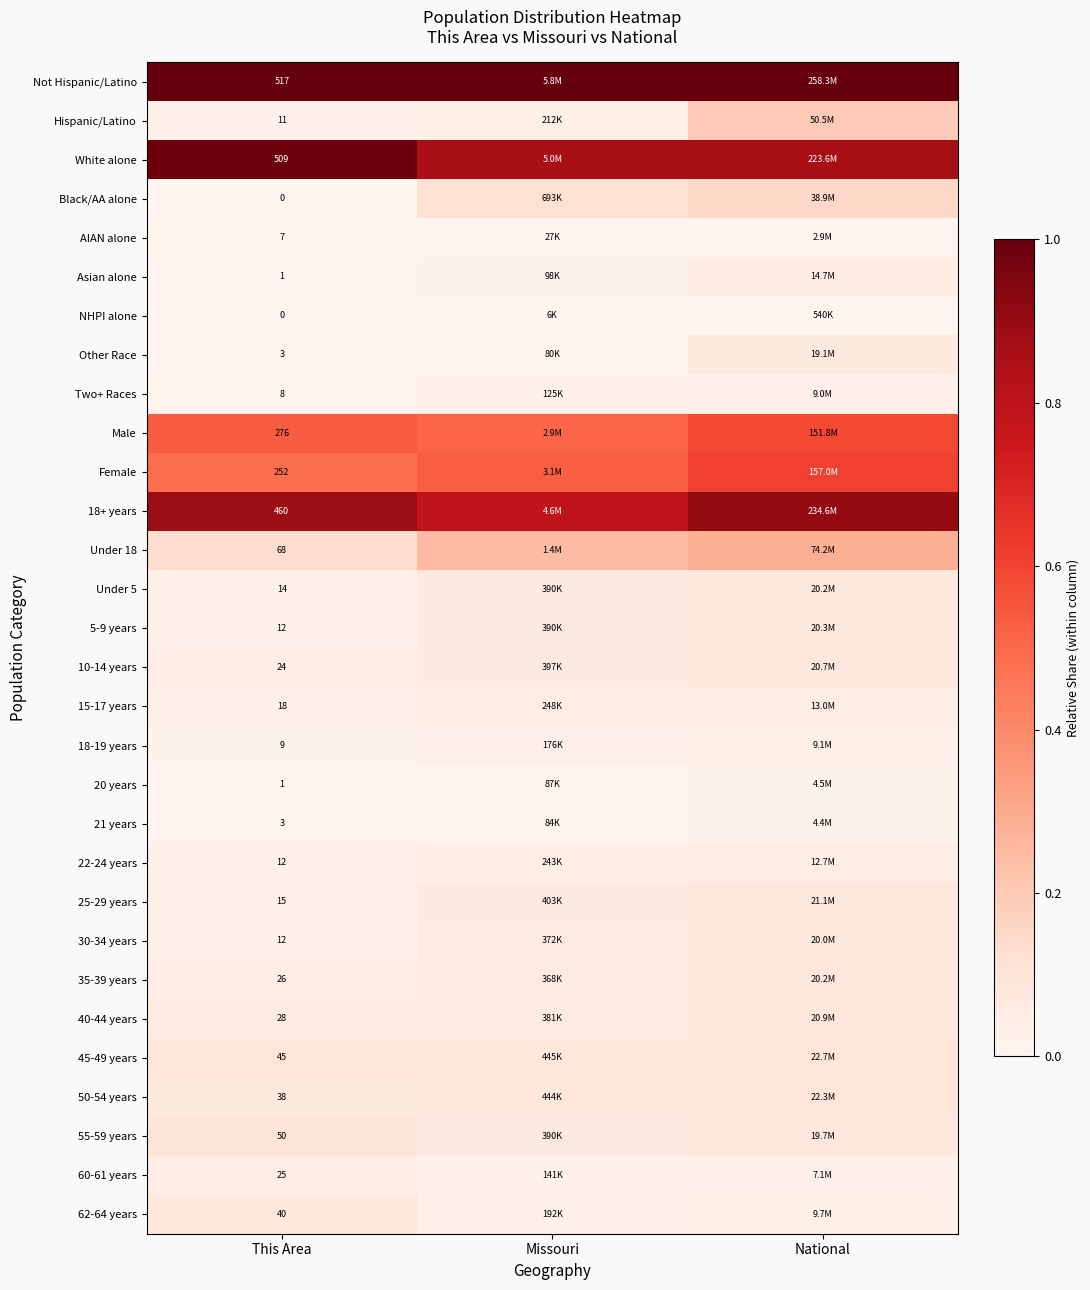

How many distinct data groups are displayed?

30